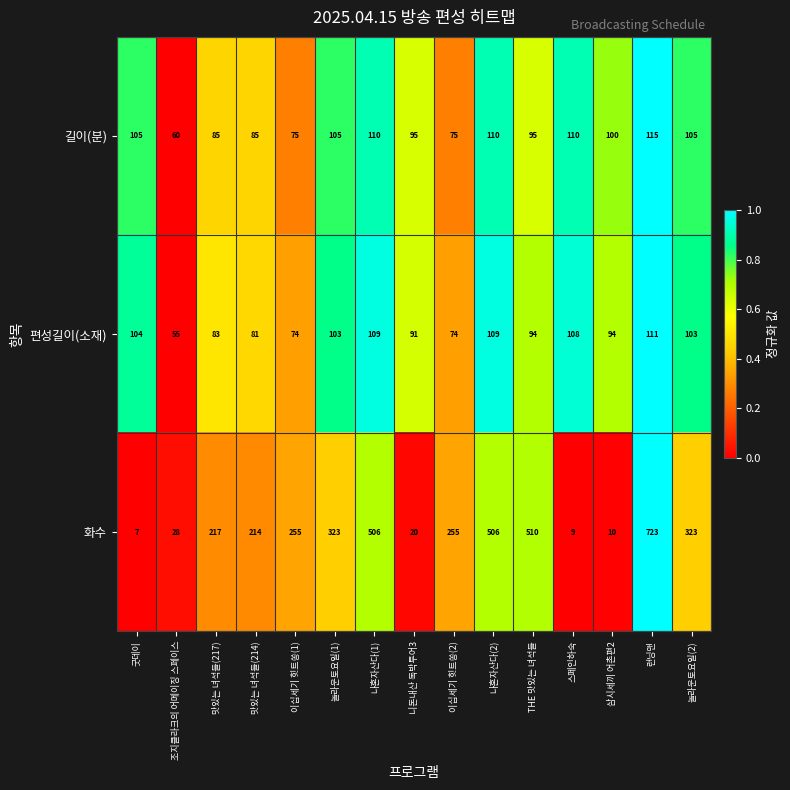

Rank the series by their maximum value, from lowest to highest.

편성길이(소재), 길이(분), 화수